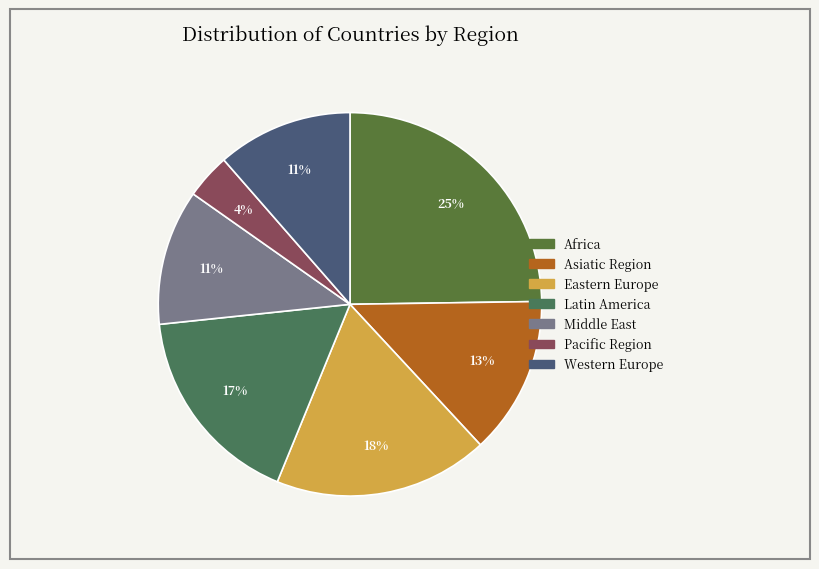

Is Asiatic Region the majority of the pie?

No